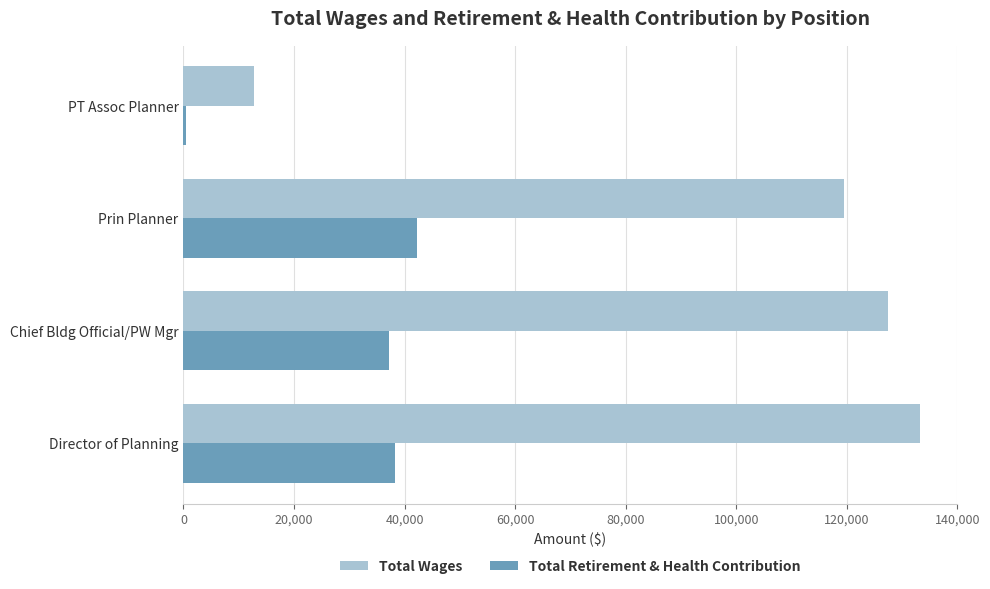

What is the difference between the maximum and second lowest values in the Total Retirement & Health Contribution series?

5079